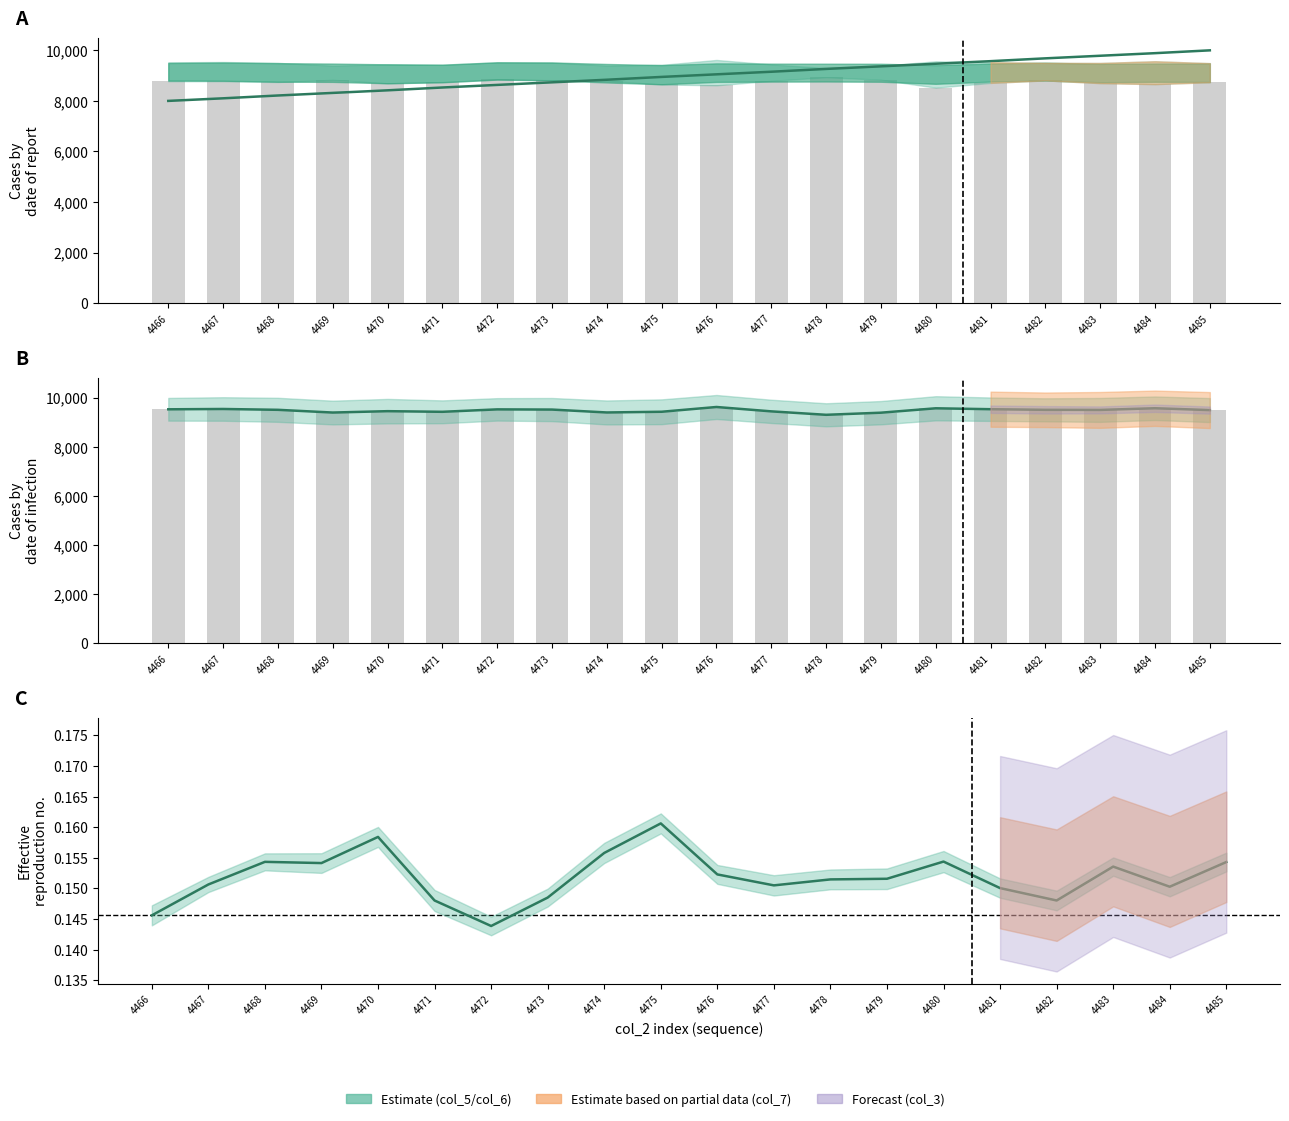

The value of col_5 at 4478 is 3038. True or false?

False